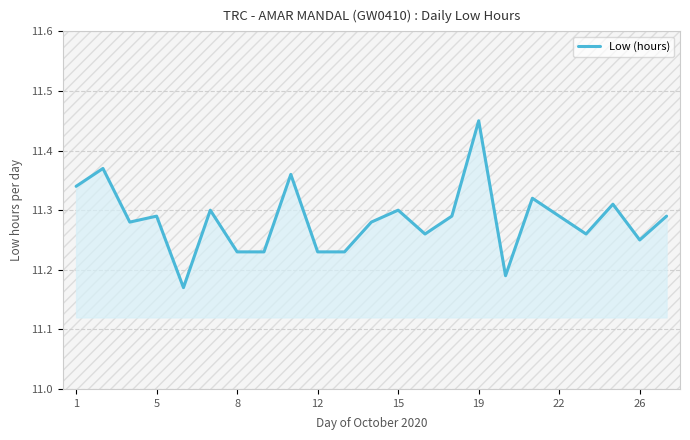

Count the number of data series in this chart.

1